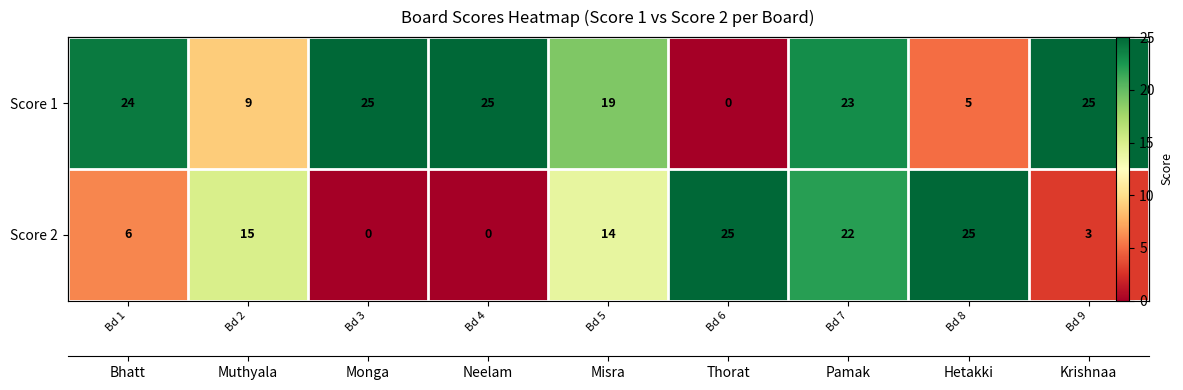

Which has a higher value, Bd 2 or Bd 1?

Bd 1